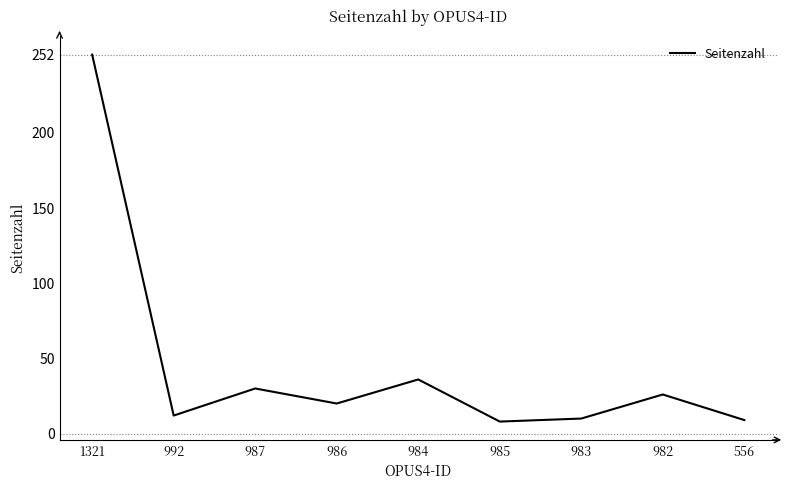

Approximately how many times larger is the value at 556 compared to 982?

0.3